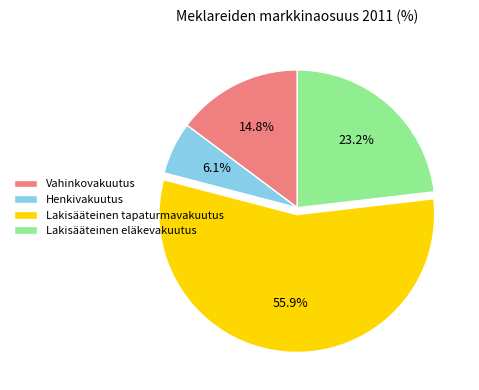

Between Henkivakuutus and Vahinkovakuutus, which is larger?

Vahinkovakuutus